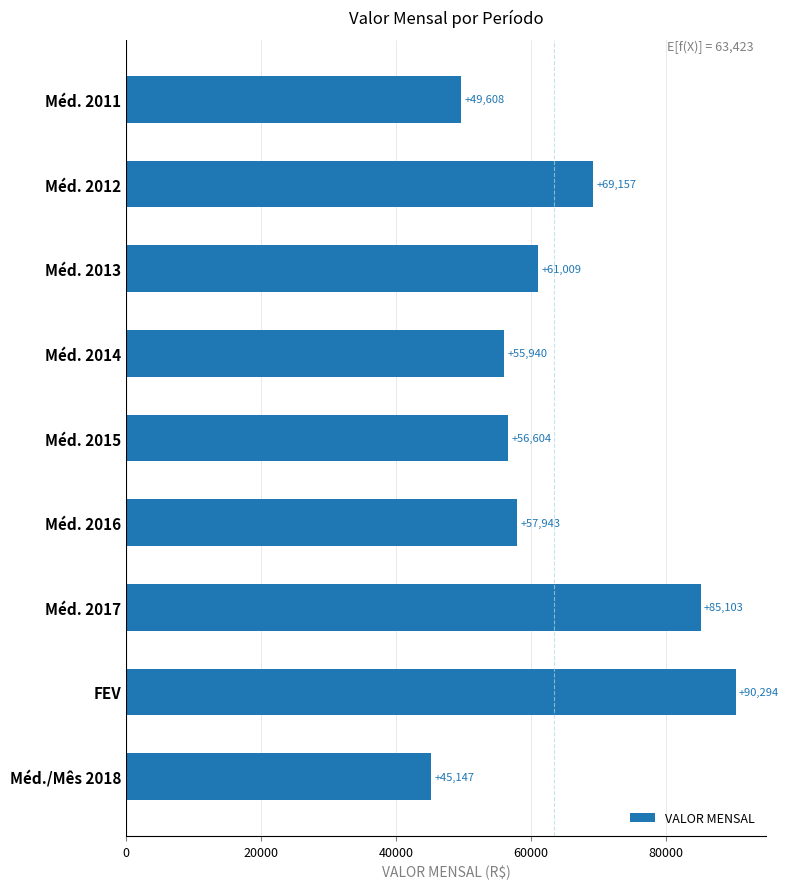

What position from the bottom is FEV?

2